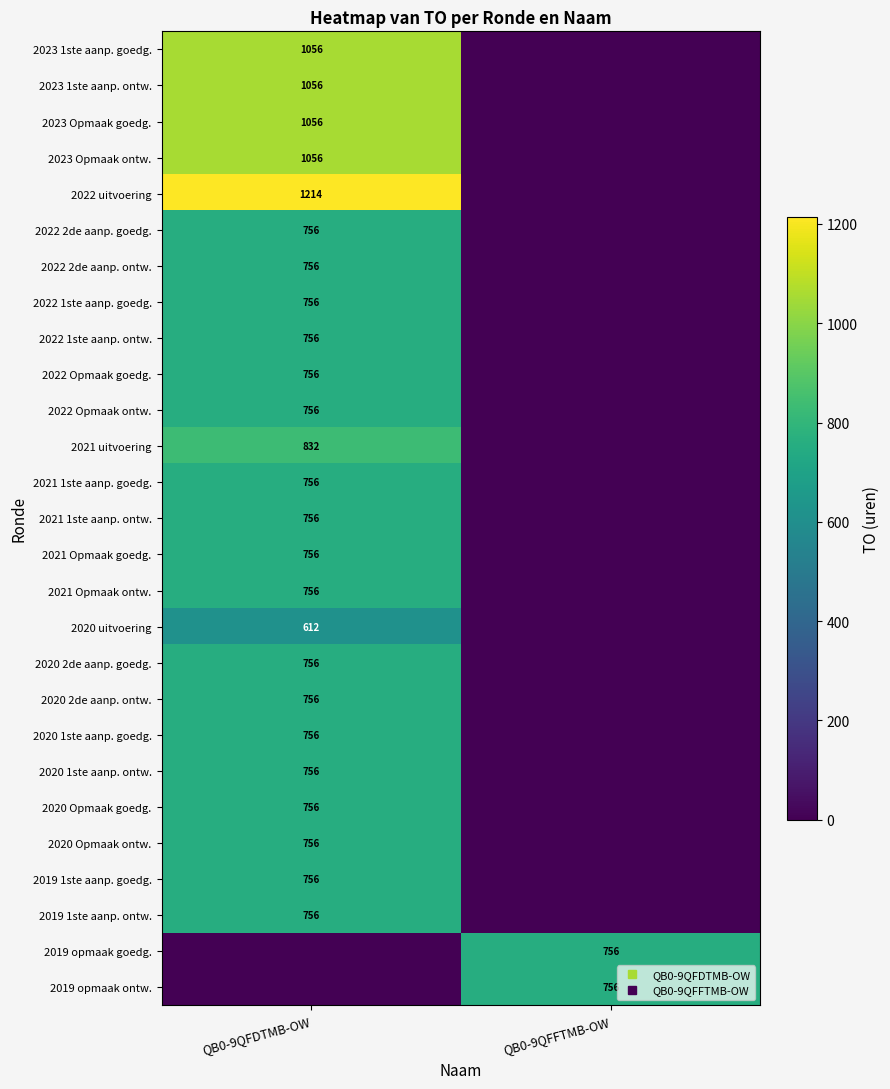

At which label does 2020 2de aanp. ontw. reach its minimum?

QB0-9QFFTMB-OW